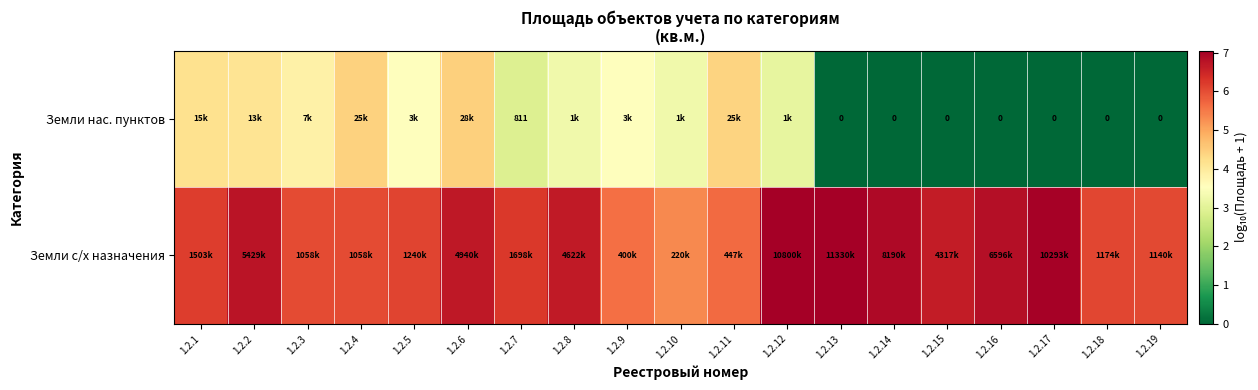

Rank the series by their average value, from lowest to highest.

Земли нас. пунктов, Земли с/х назначения